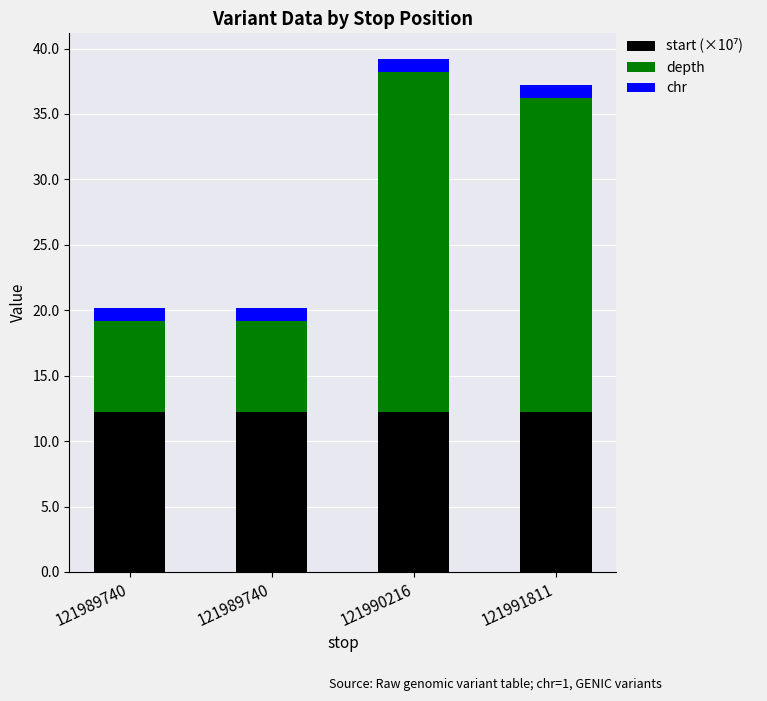

Does the chart contain stacked bars?

Yes